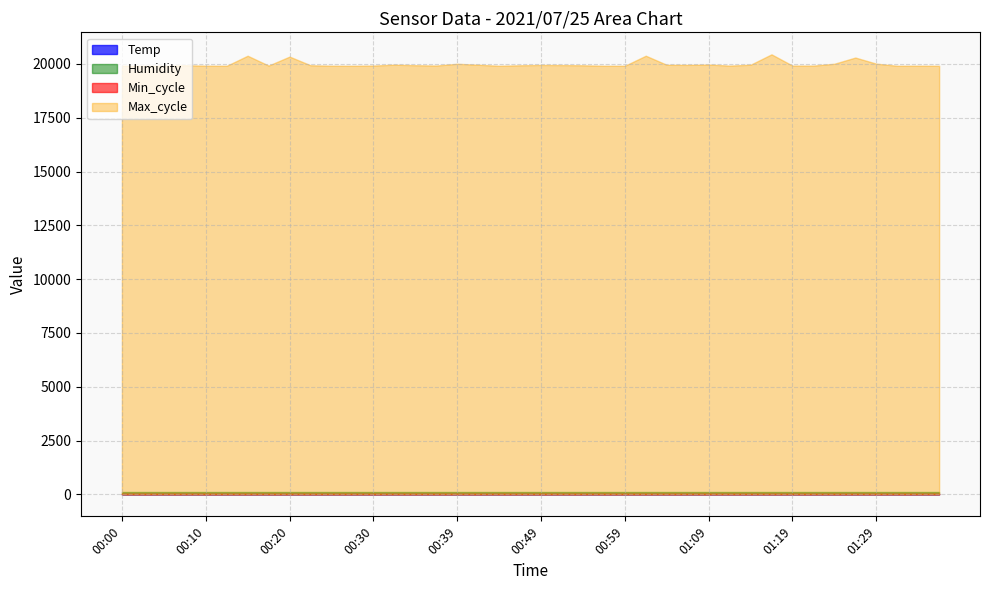

At how many categories does at least one series exceed 12635?

40